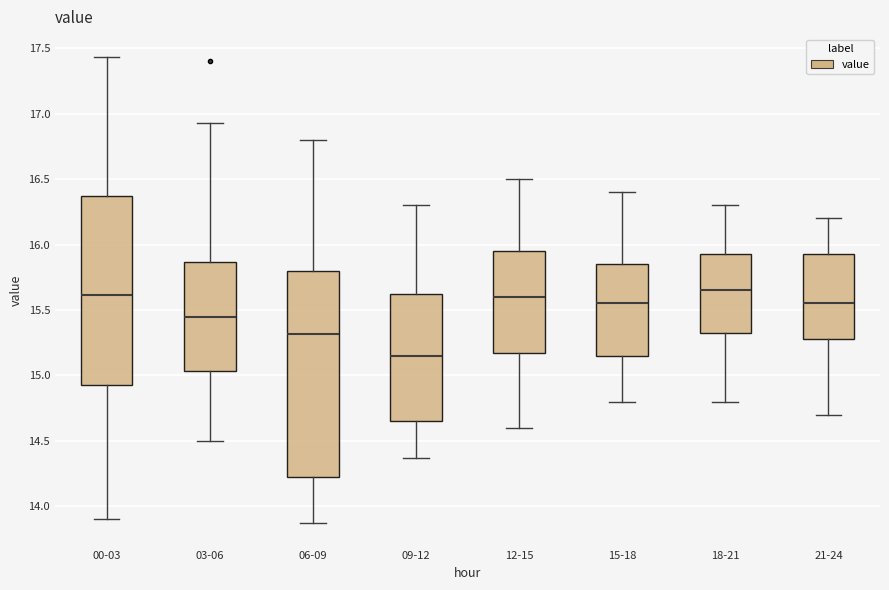

Comparing the boxes themselves (not the whiskers), which one is the tallest?

06-09